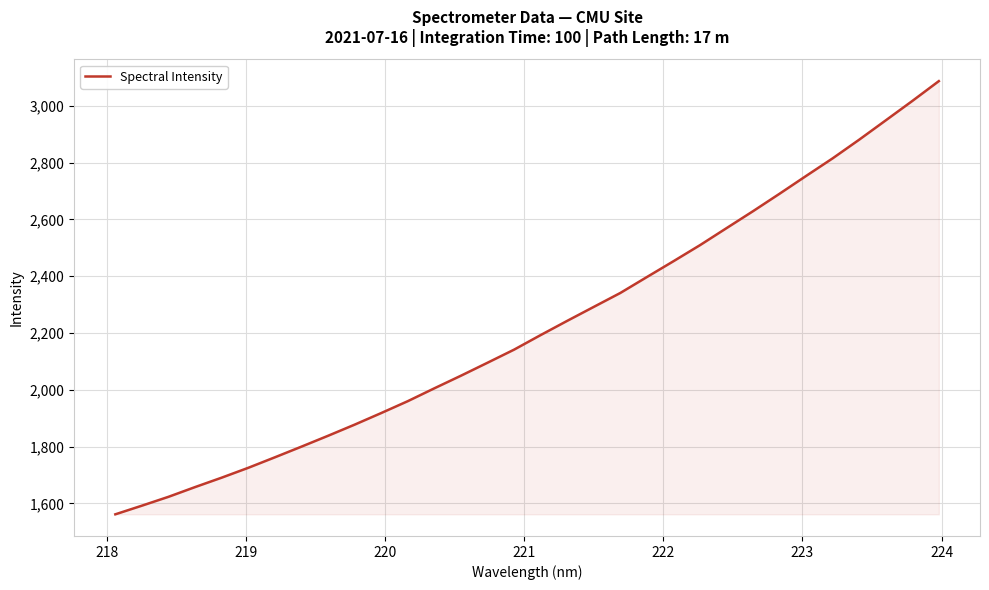

What is the difference between the maximum and minimum values?

1526.1